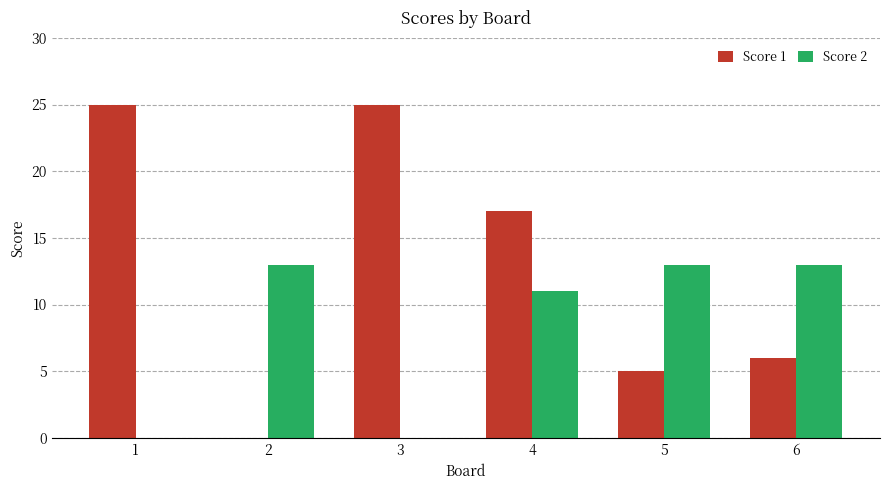

What is the average value of the Score 2 series?

8